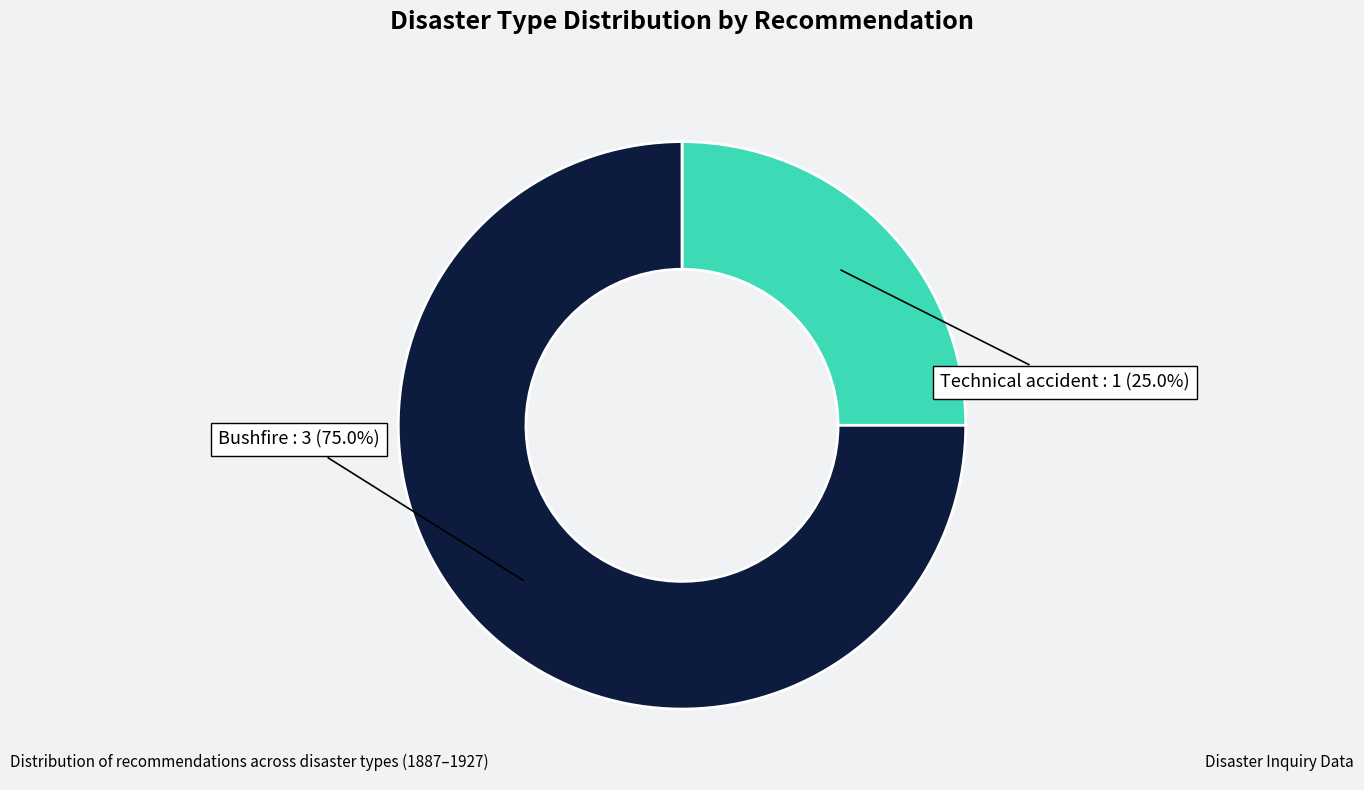

Does Bushfire account for over 50% of the chart?

Yes